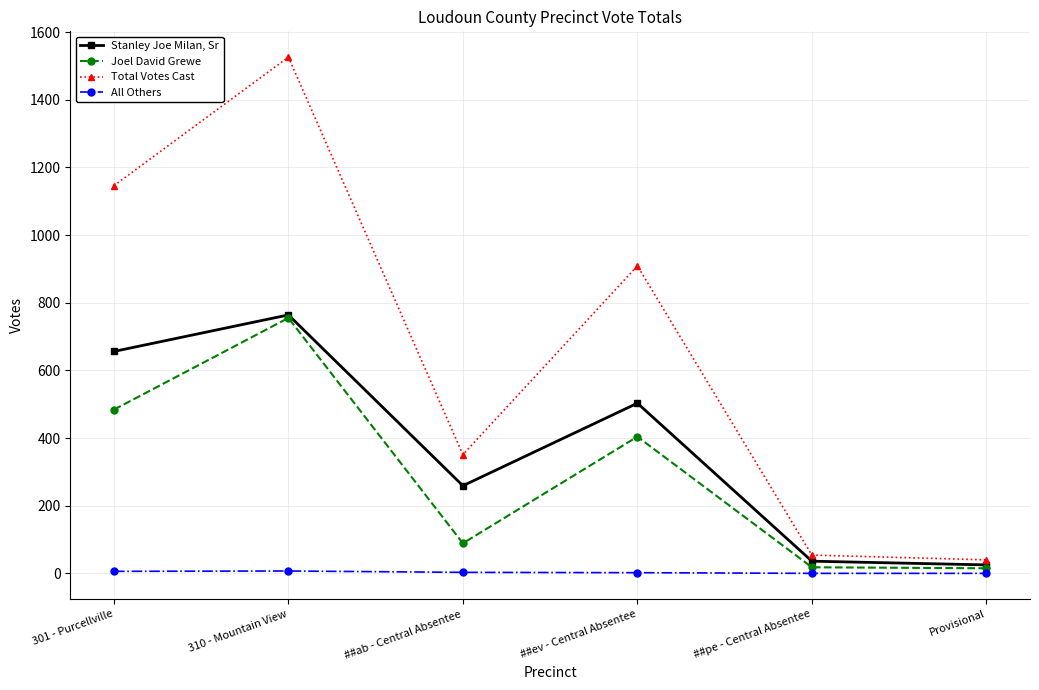

True or false: Total Votes Cast has a value of 1526 at 310 - Mountain View.

True